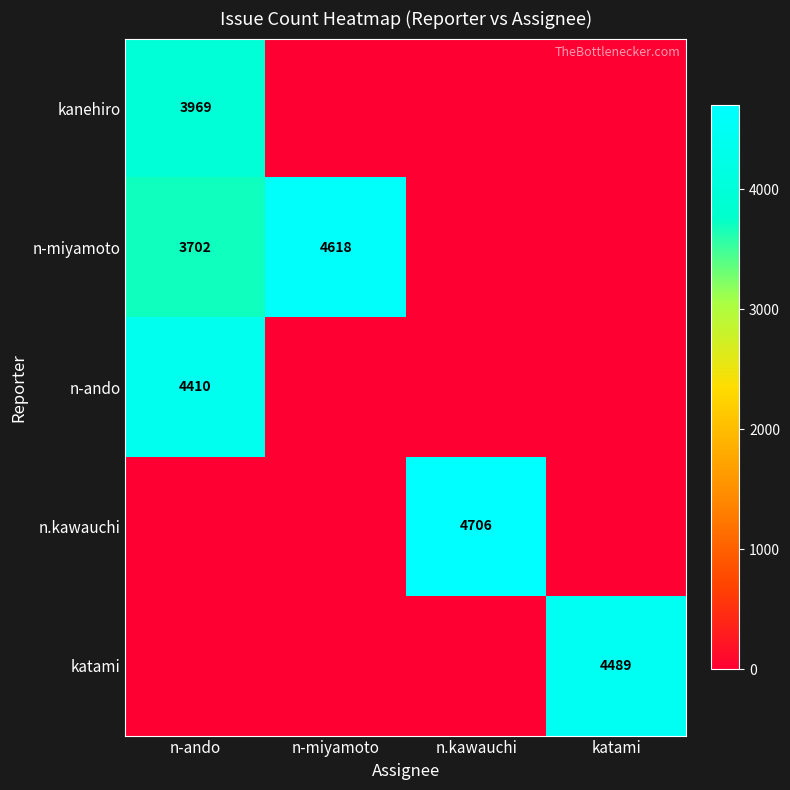

List the labels in order of n.kawauchi value, smallest first.

n-ando, n-miyamoto, katami, n.kawauchi